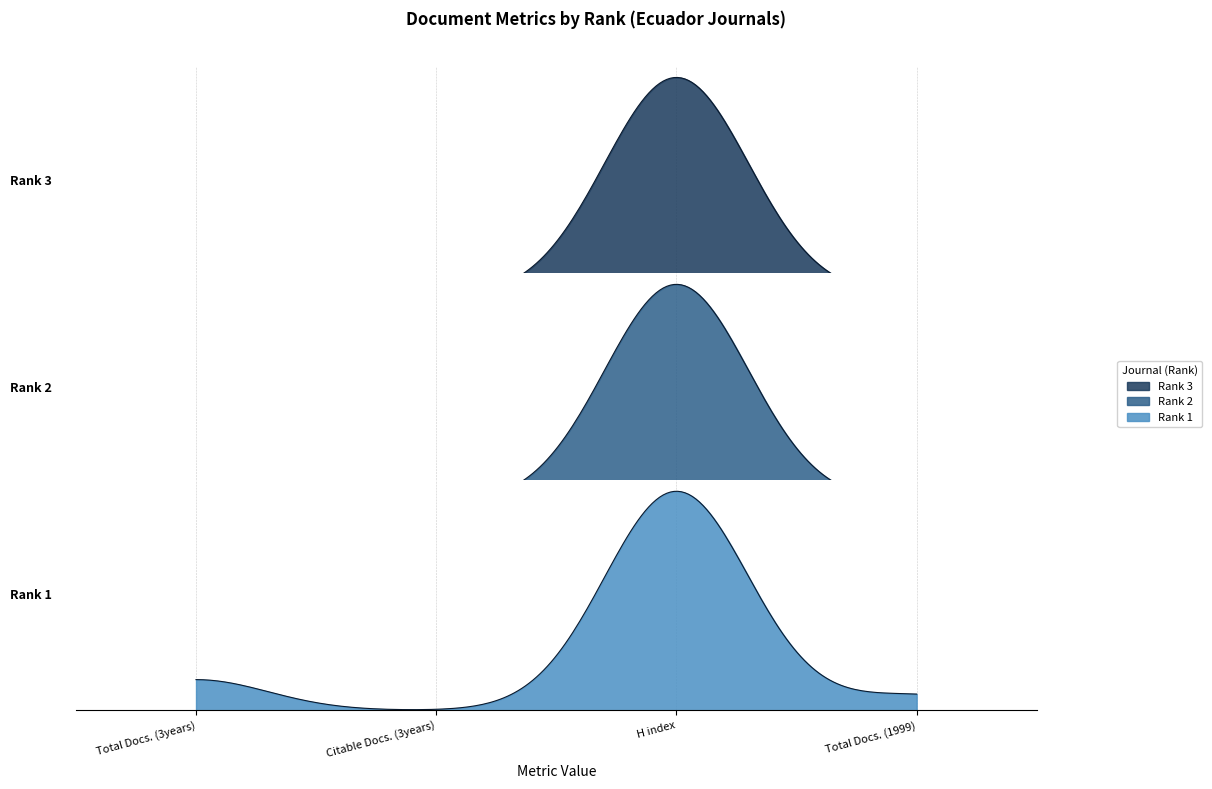

Which has a higher value, Rank 1 or Rank 2?

Rank 1